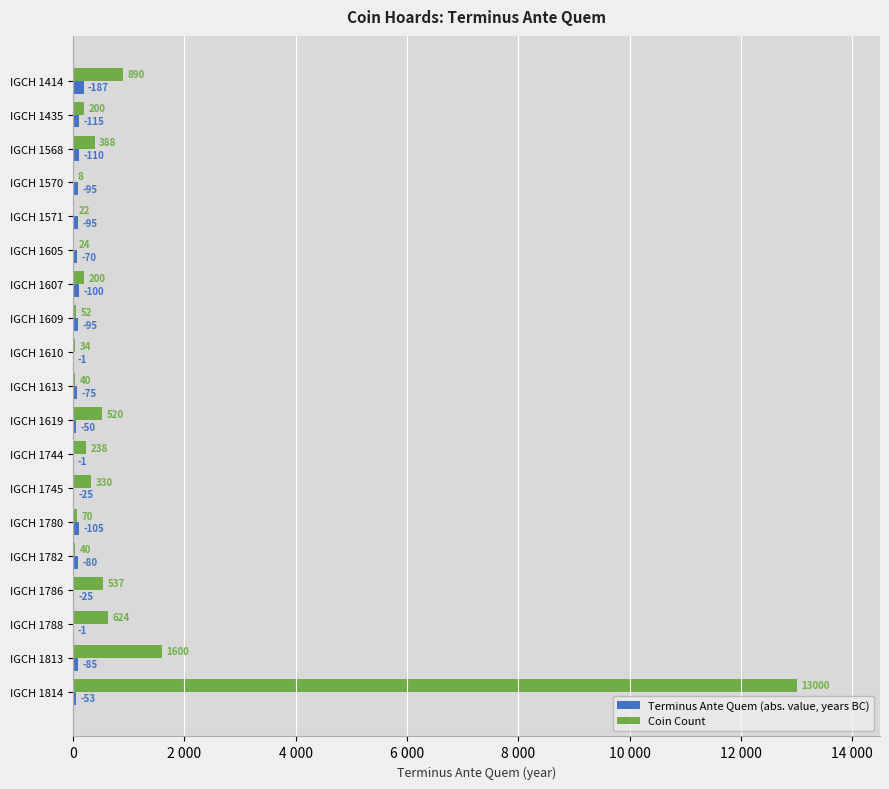

Which series has the largest range (max minus min)?

Coin Count